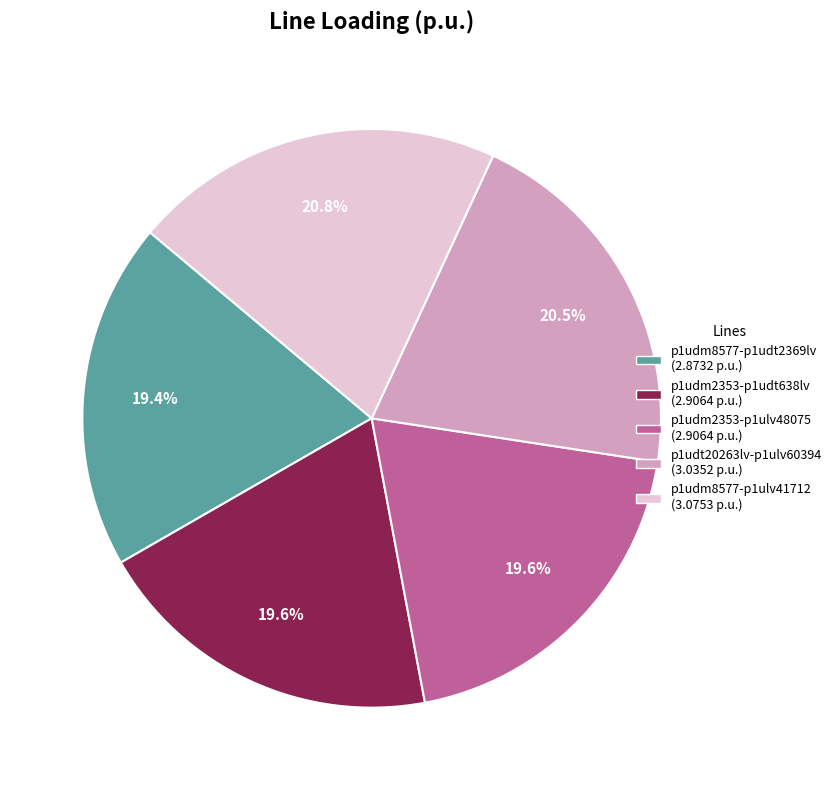

Is there a majority slice in this chart?

No